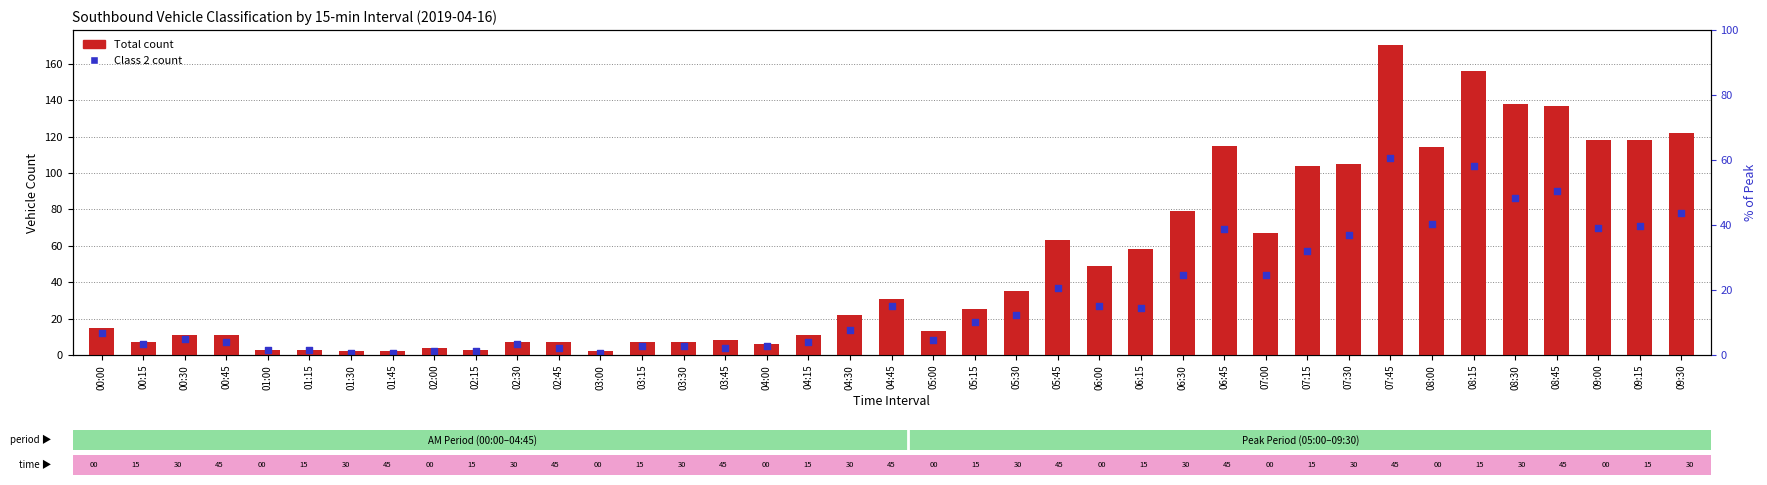

Which series has the largest total across all categories?

Total count